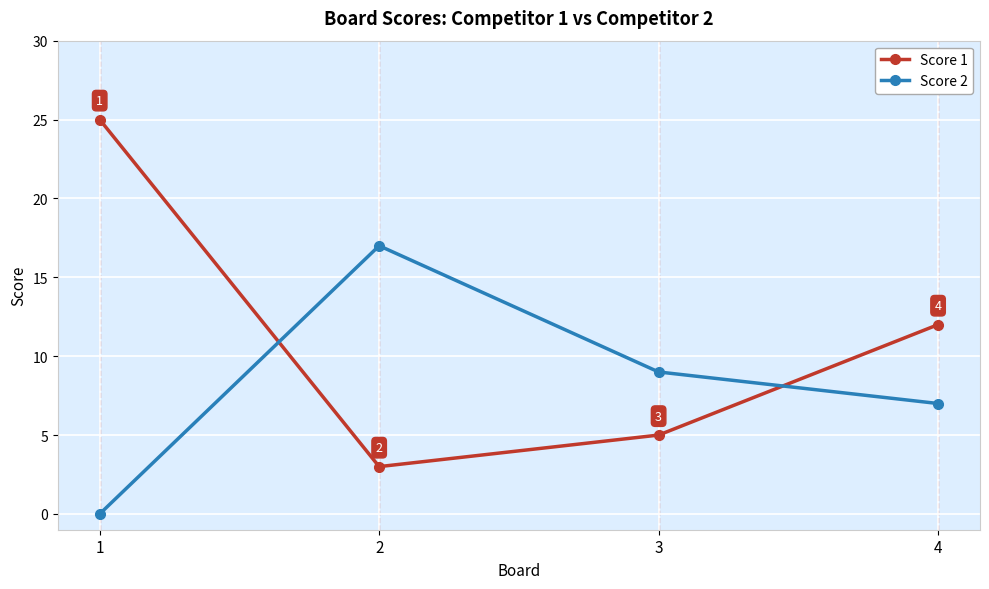

What is the value of the Score 1 point at the 4th from the left?

12